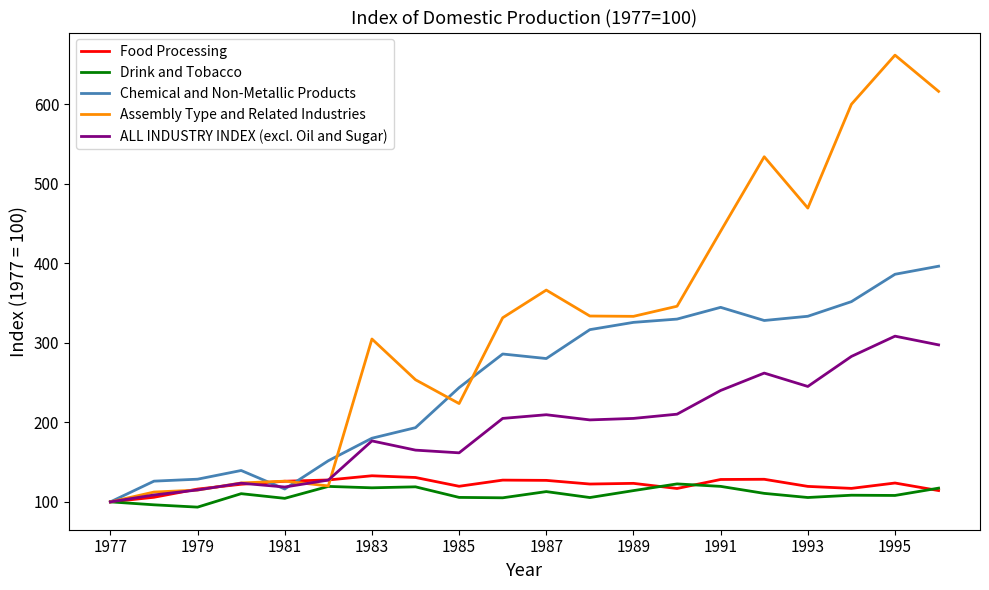

What is the difference between the second highest and minimum values in the Food Processing series?

30.7